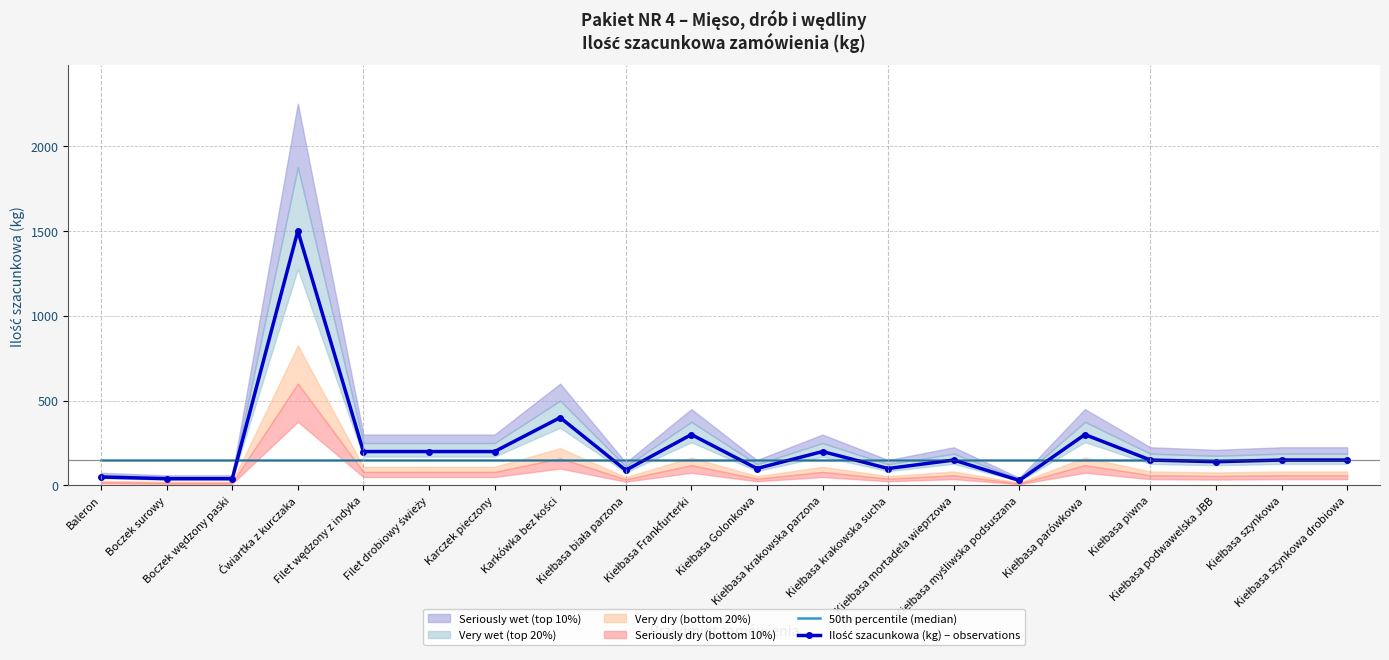

What position from the left is Filet wędzony z indyka?

5